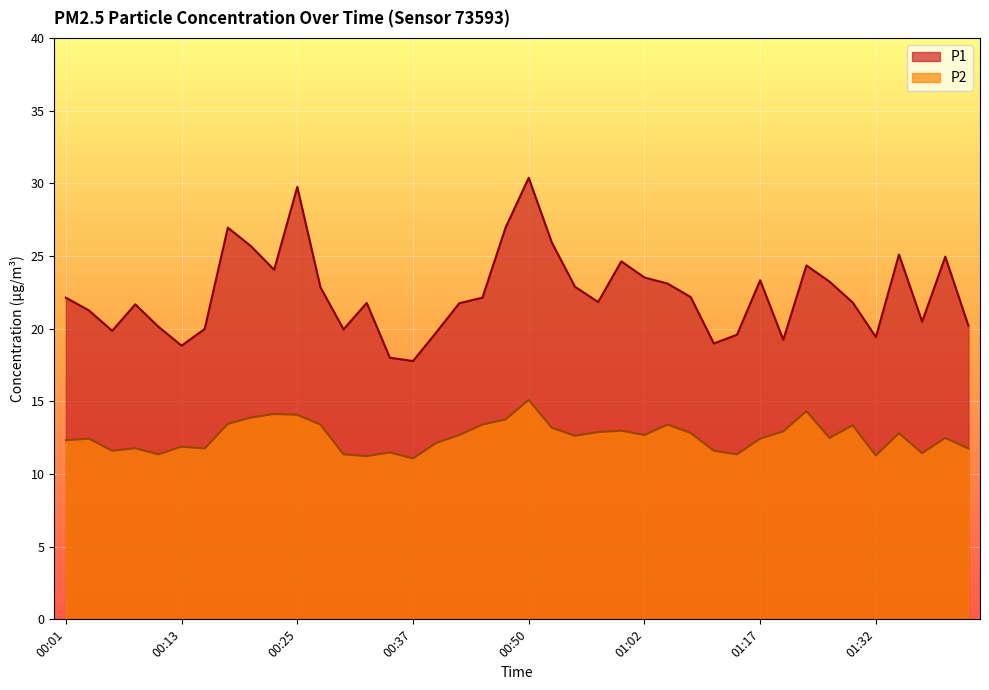

True or false: P1 and P2 cross at least once.

False